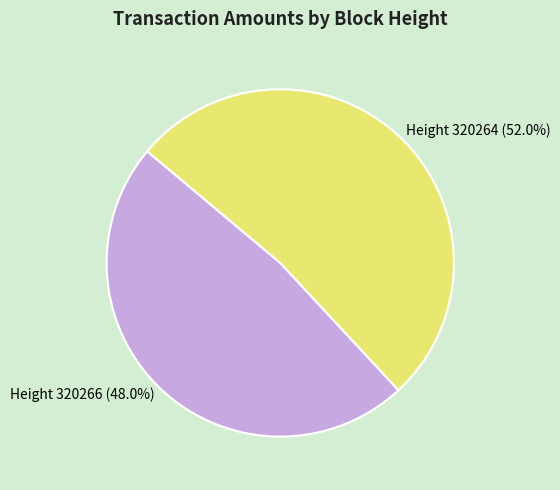

Does any single category account for the majority?

Yes